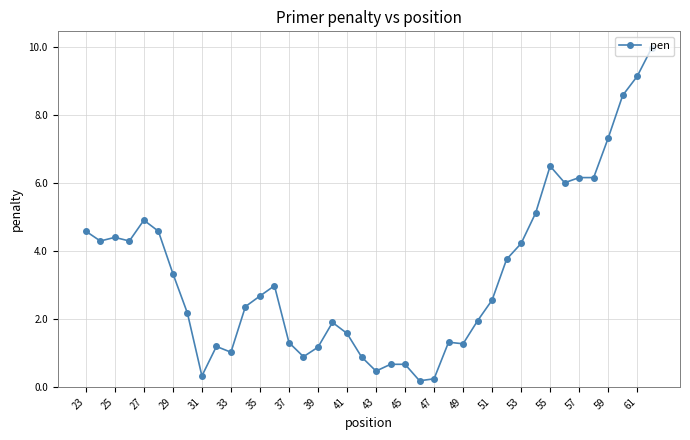

True or false: there are more than 1 points higher than both neighbors.

True